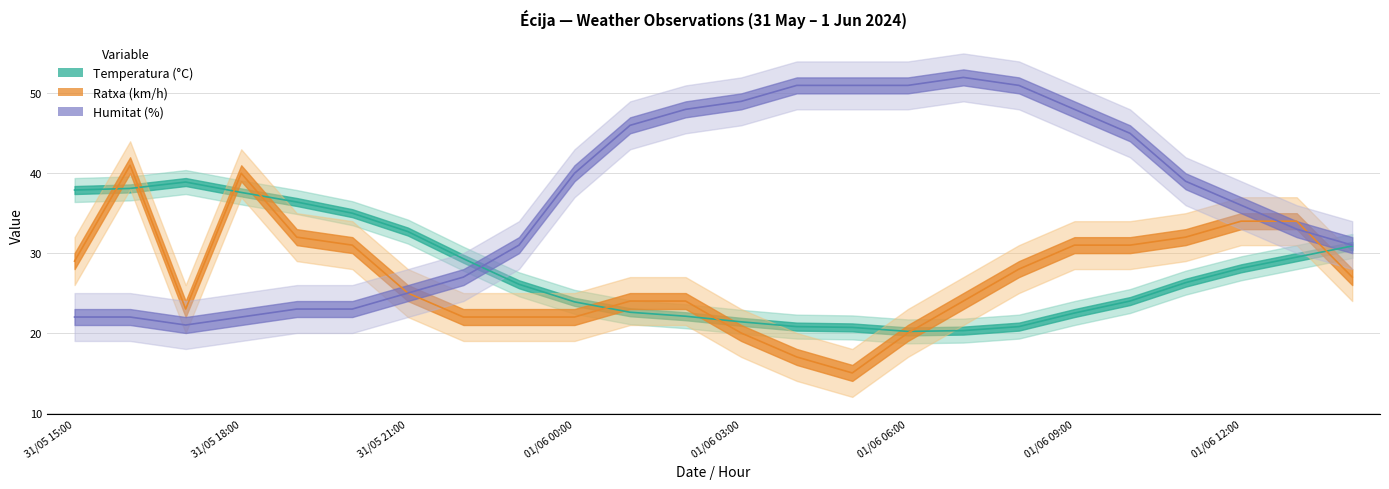

List the series in order of their peak value, highest first.

Humitat (%), Ratxa (km/h), Temperatura (°C)